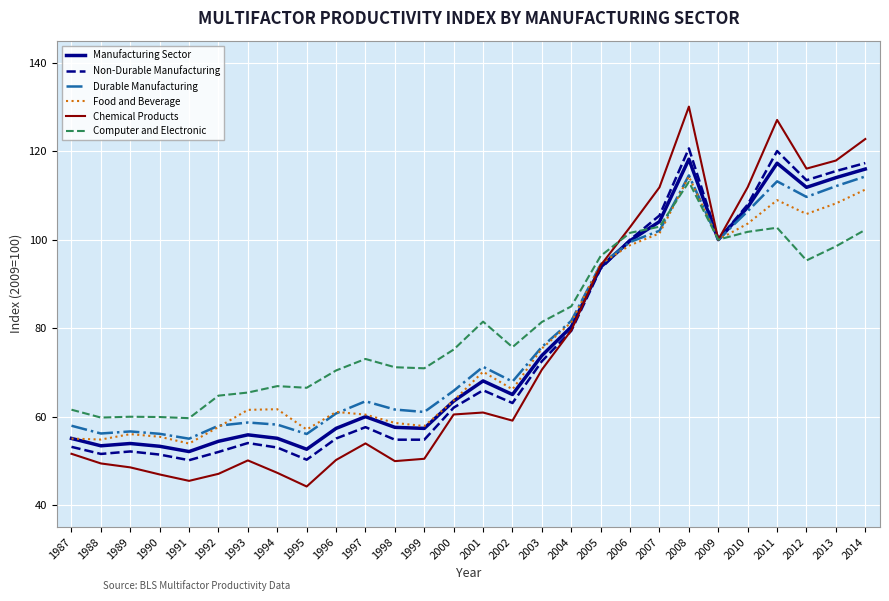

In Manufacturing Sector, how many points are higher than both neighbors (excluding endpoints)?

6